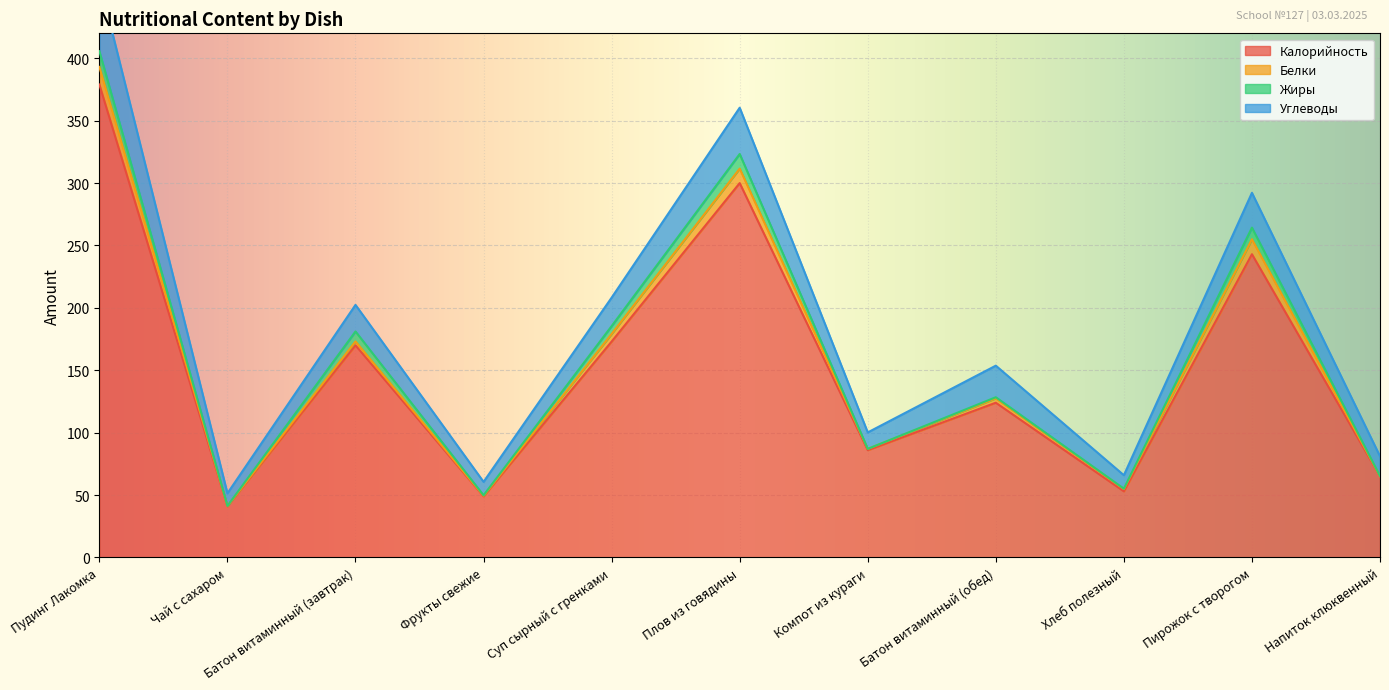

In Калорийность, how many points are higher than both neighbors (excluding endpoints)?

4